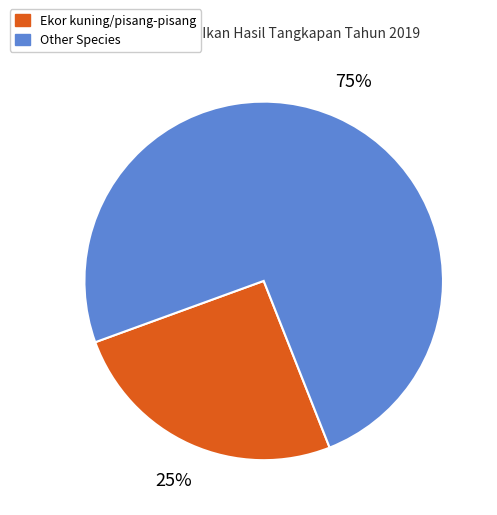

Does any single category account for the majority?

Yes